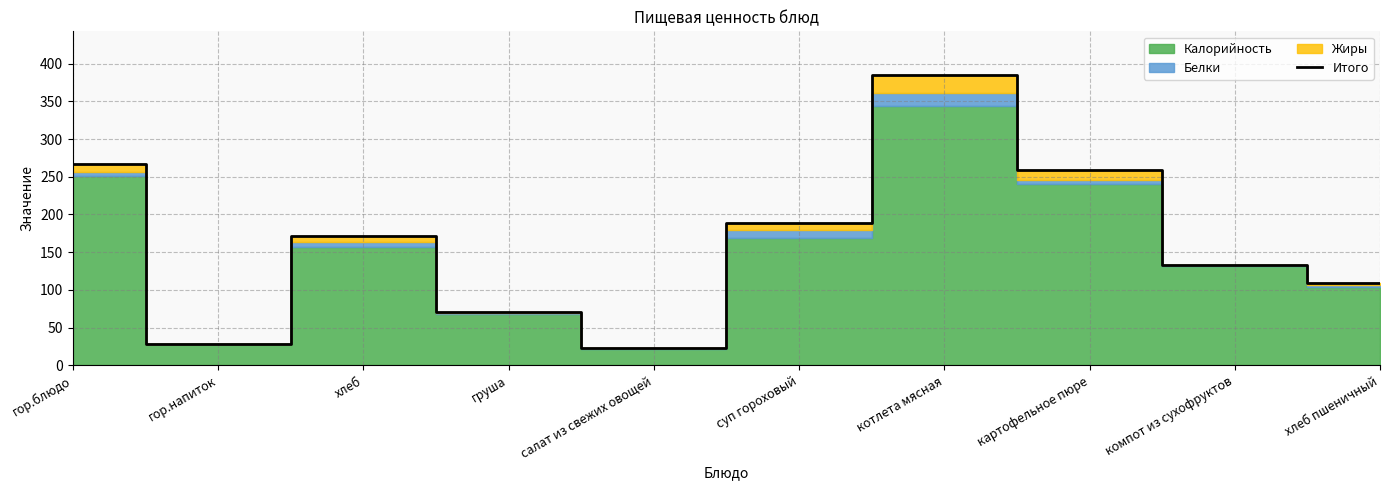

What is the change in value from салат из свежих овощей to картофельное пюре?

+236.0